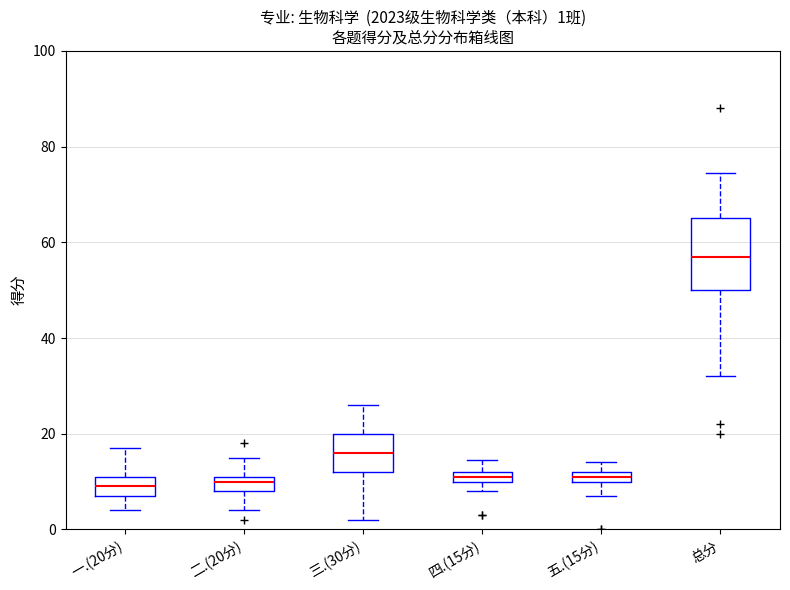

Comparing the boxes themselves (not the whiskers), which one is the tallest?

总分